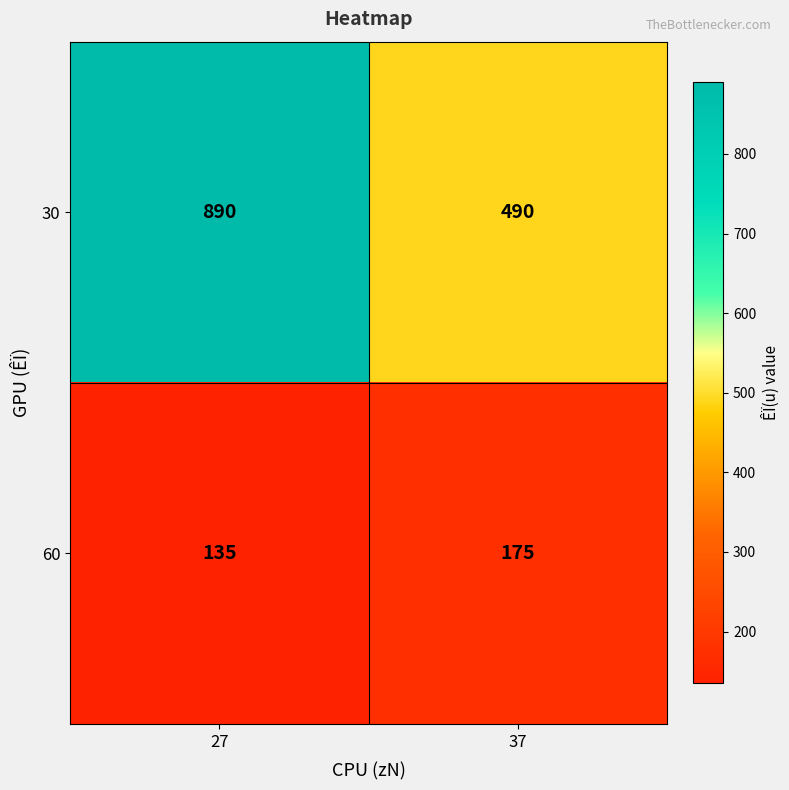

Reading left to right, extract all data points from this chart.

30: 890	490
60: 135	175